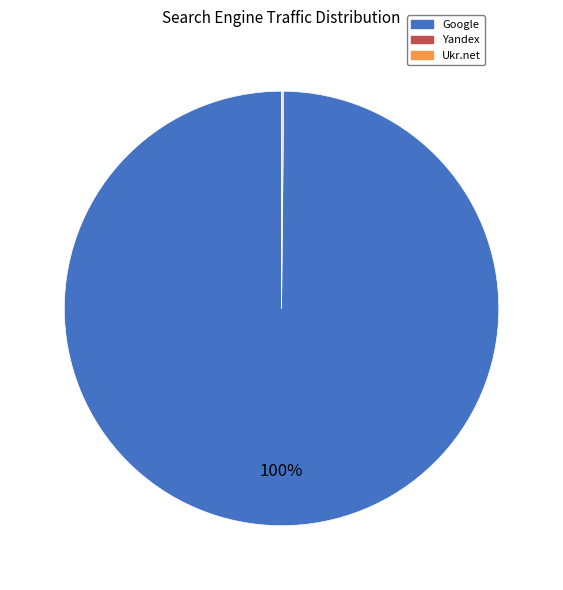

Is there a majority slice in this chart?

Yes